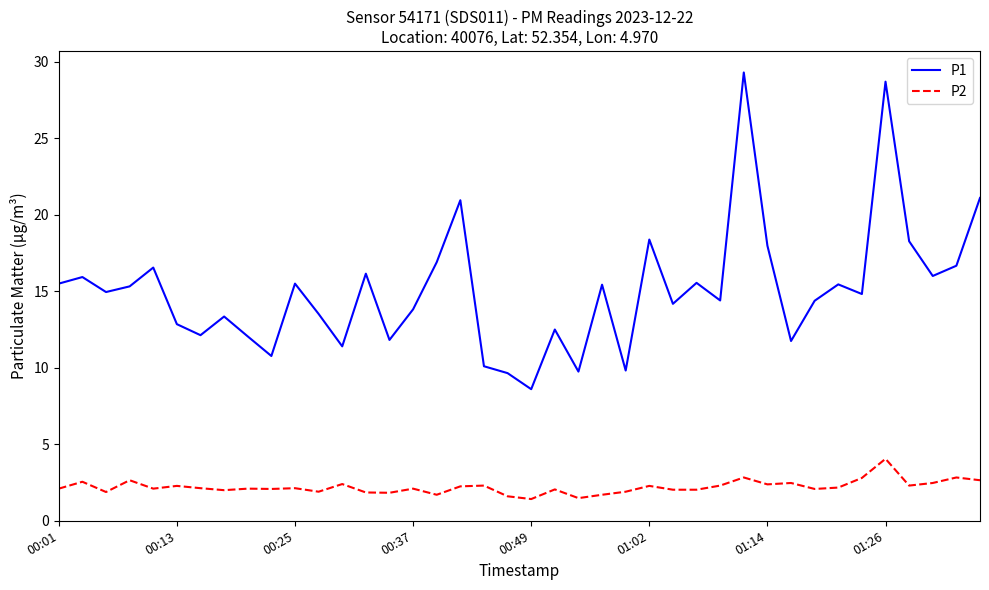

What is the maximum value for P1?

29.3